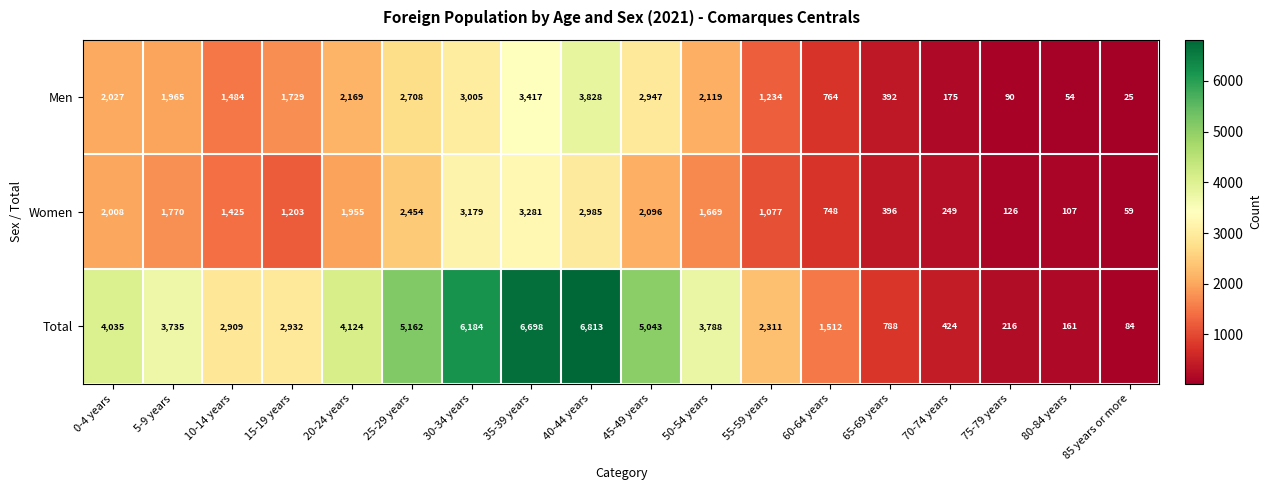

Where does the Women series first go above 1669?

0-4 years